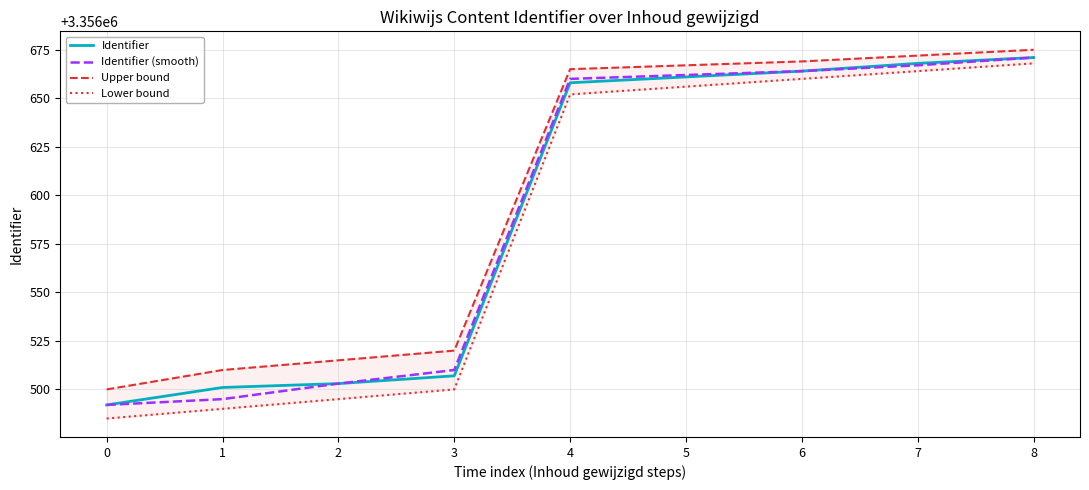

At which category is the sum across all series the highest?

8